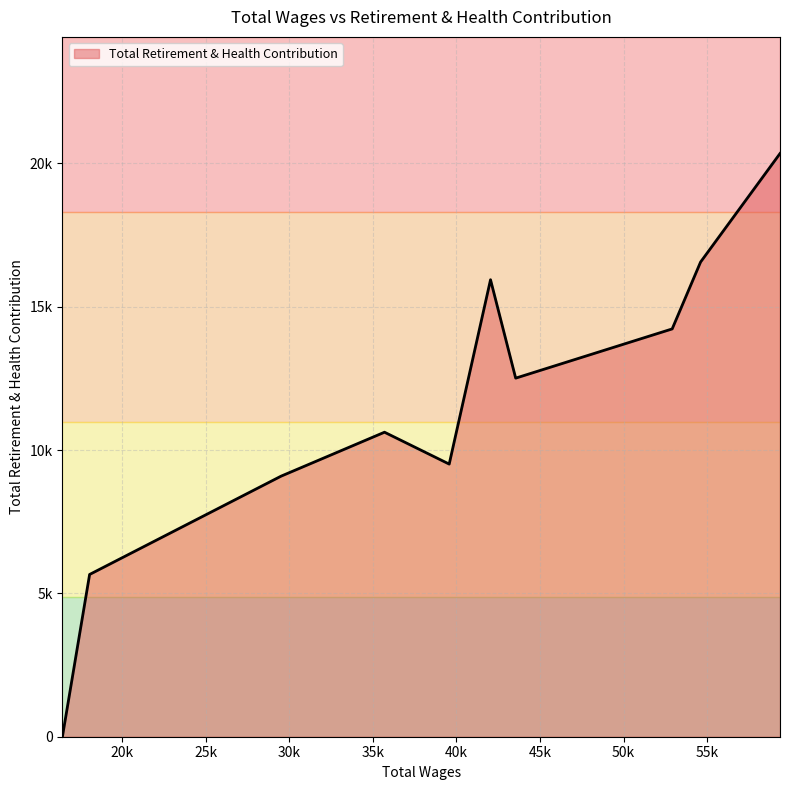

Rank the categories by value from lowest to highest.

16438.0, 18065.0, 29515.0, 39569.0, 35700.0, 43544.0, 52903.0, 42040.0, 54601.0, 59351.0